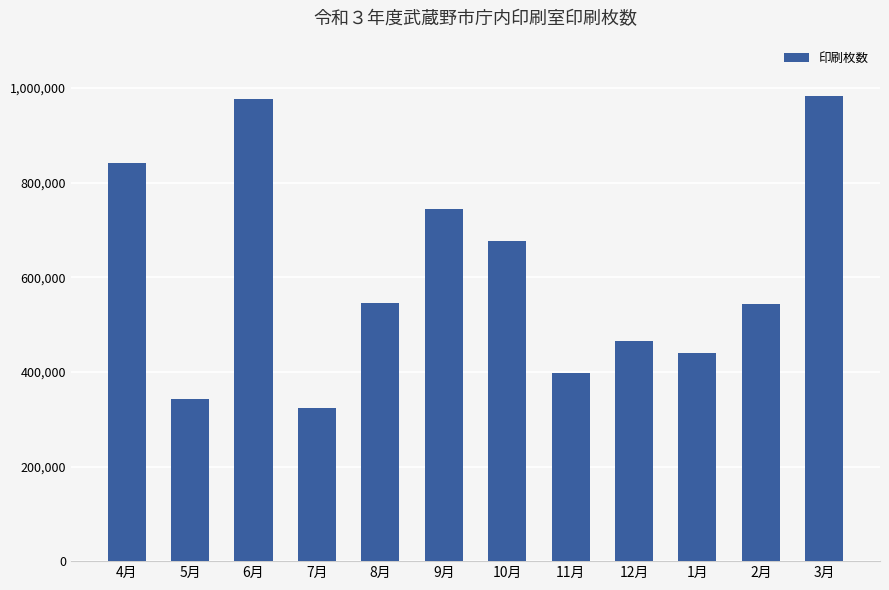

Where is the data nearest to the value 654047?

10月